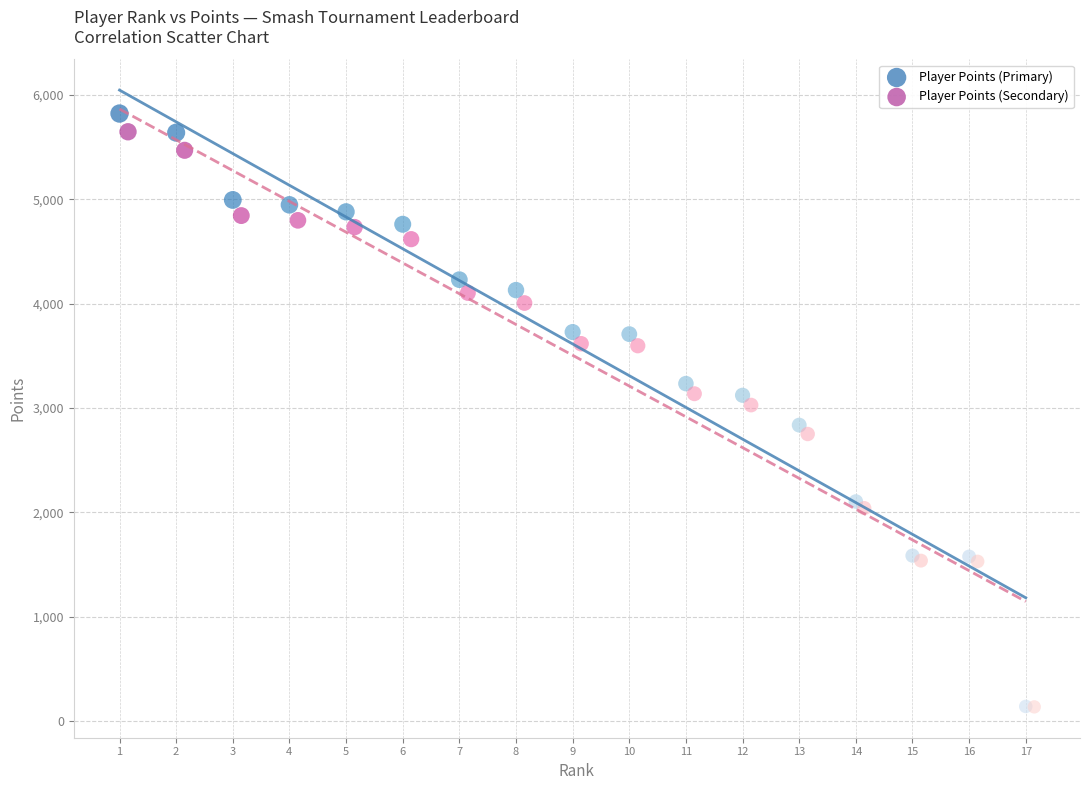

Which series has the largest Y range (max minus min)?

Player Points (Primary)